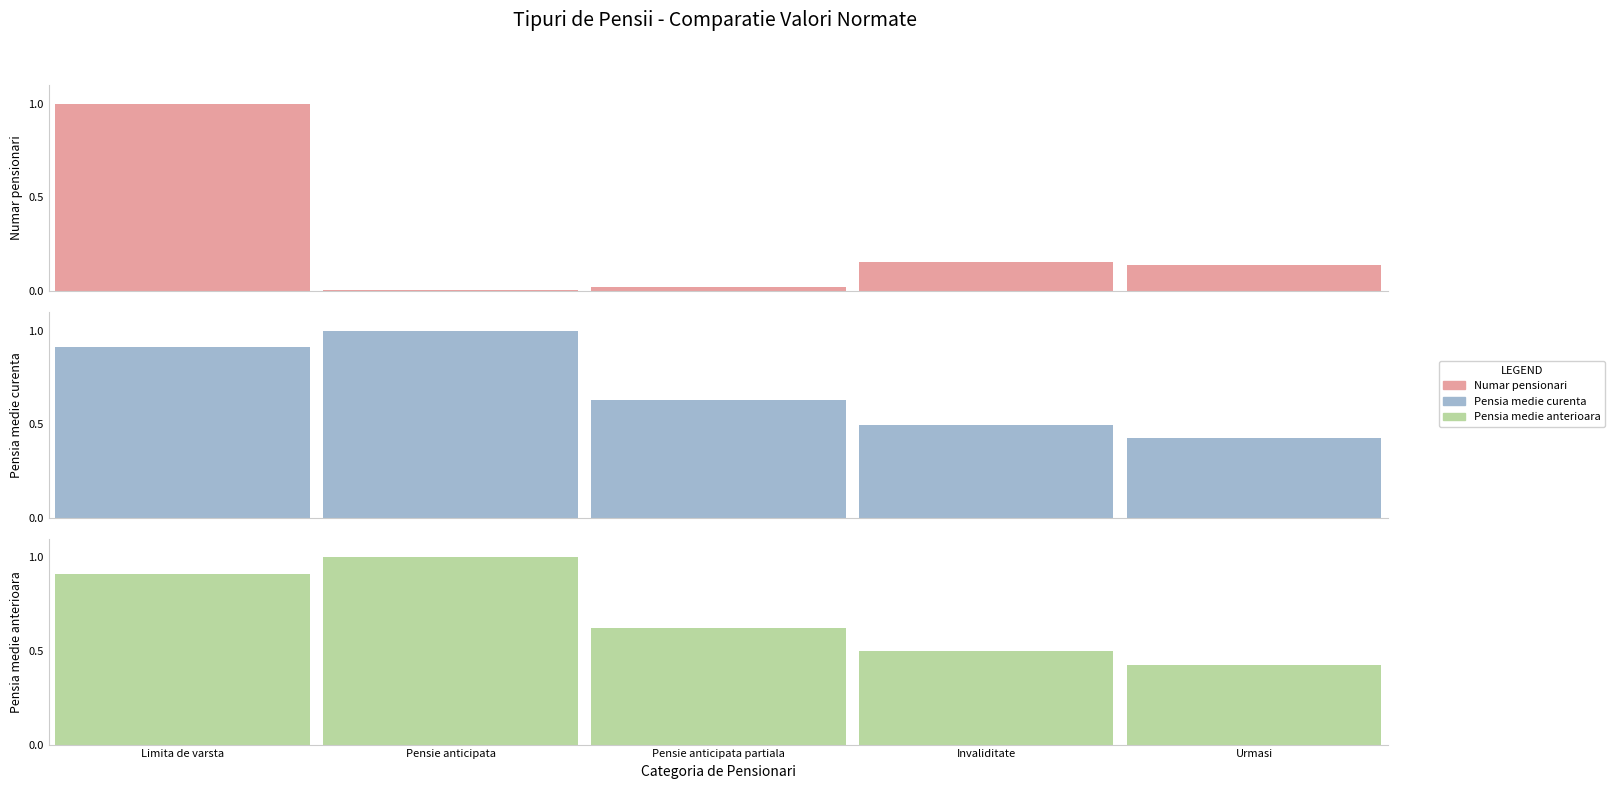

What value does the Pensia medie anterioara series have at Pensie anticipata partiala?

0.6